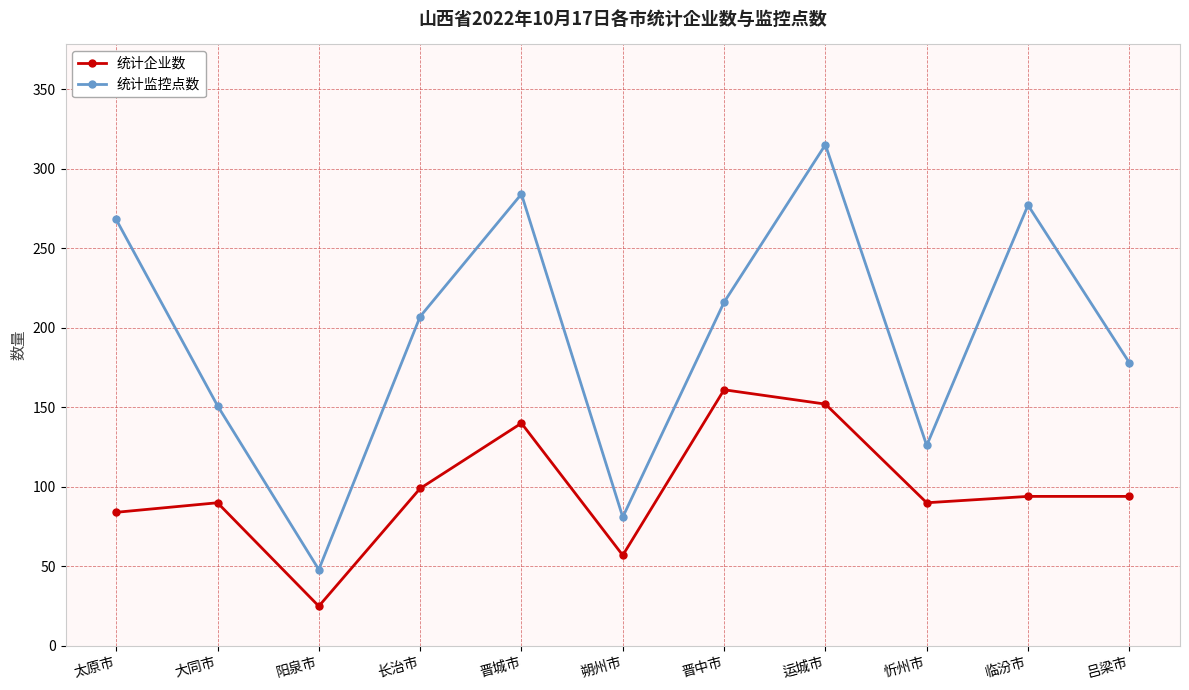

Which category has the highest value in the 统计监控点数 series?

运城市